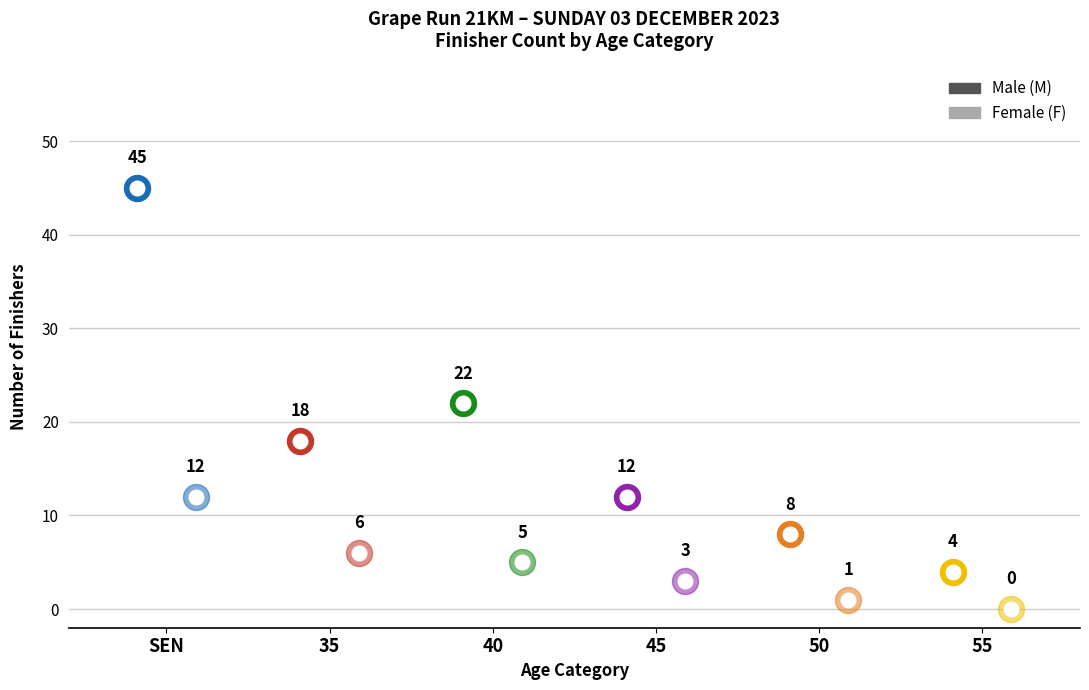

Which series has the largest total across all categories?

M